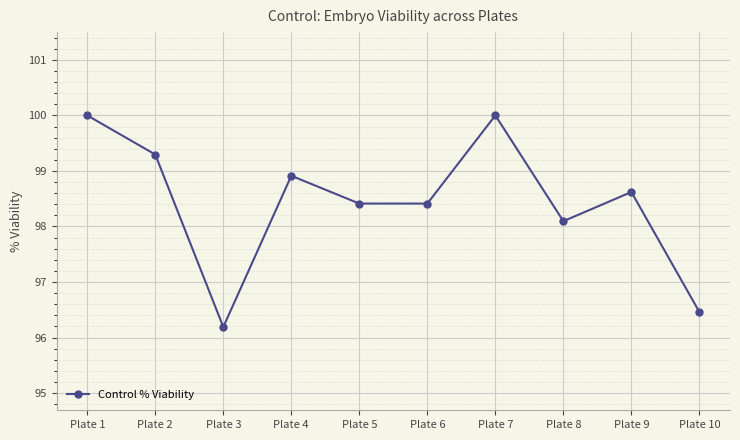

Where does the data first go above 98?

Plate 1